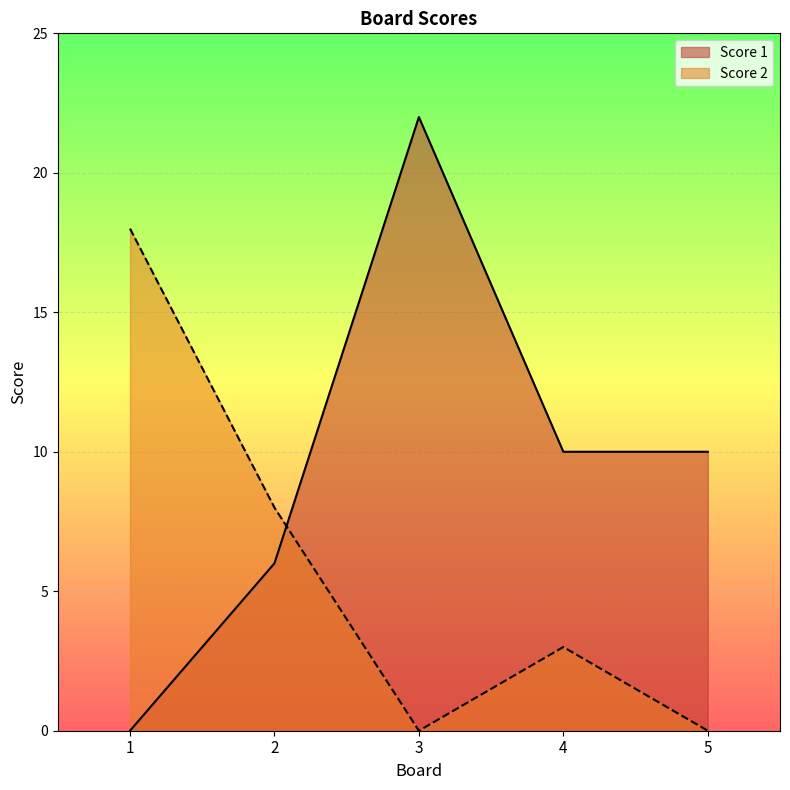

At which category does Score 2 reach its first local peak?

4